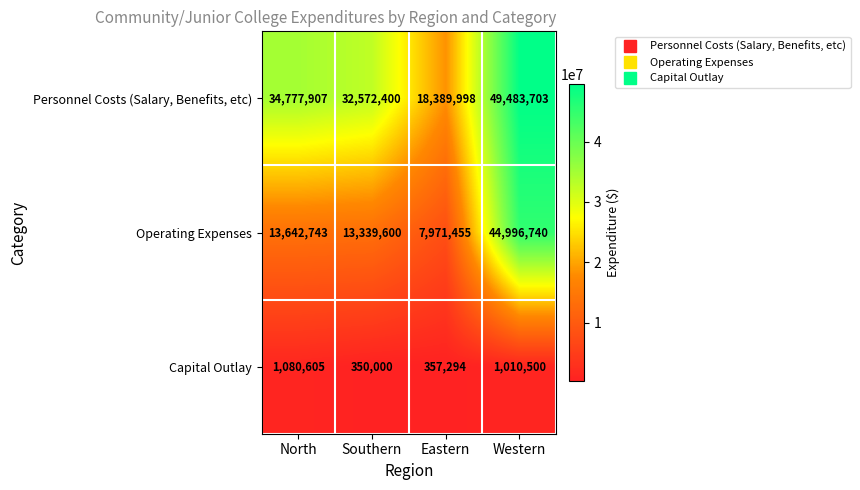

The value of Personnel Costs (Salary, Benefits, etc) at North is 34777907. True or false?

True